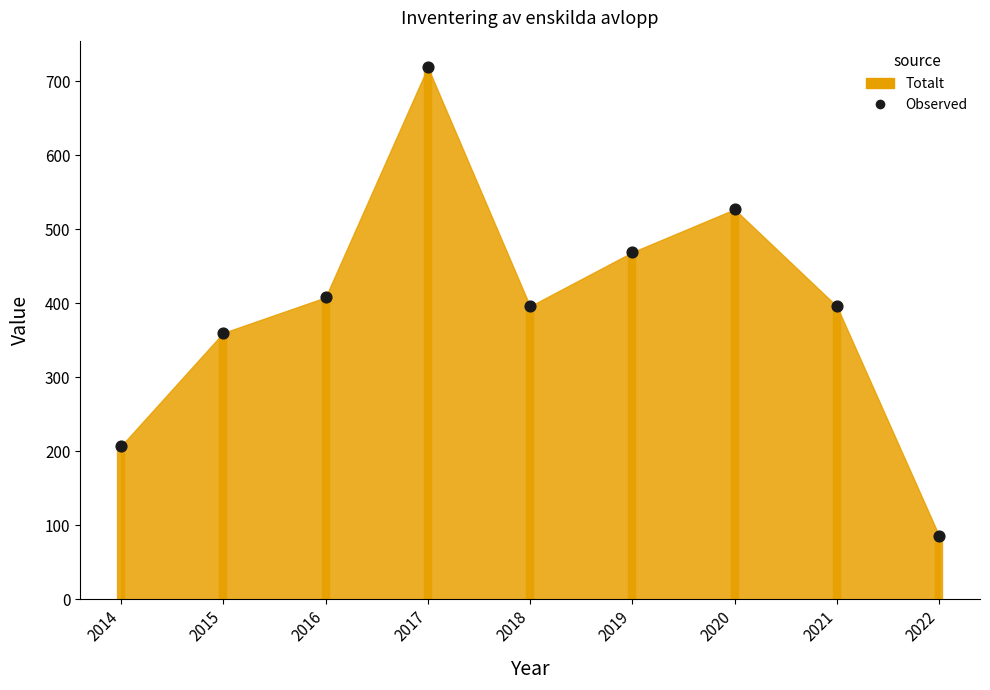

Between 2015 and 2021, which is larger?

2021